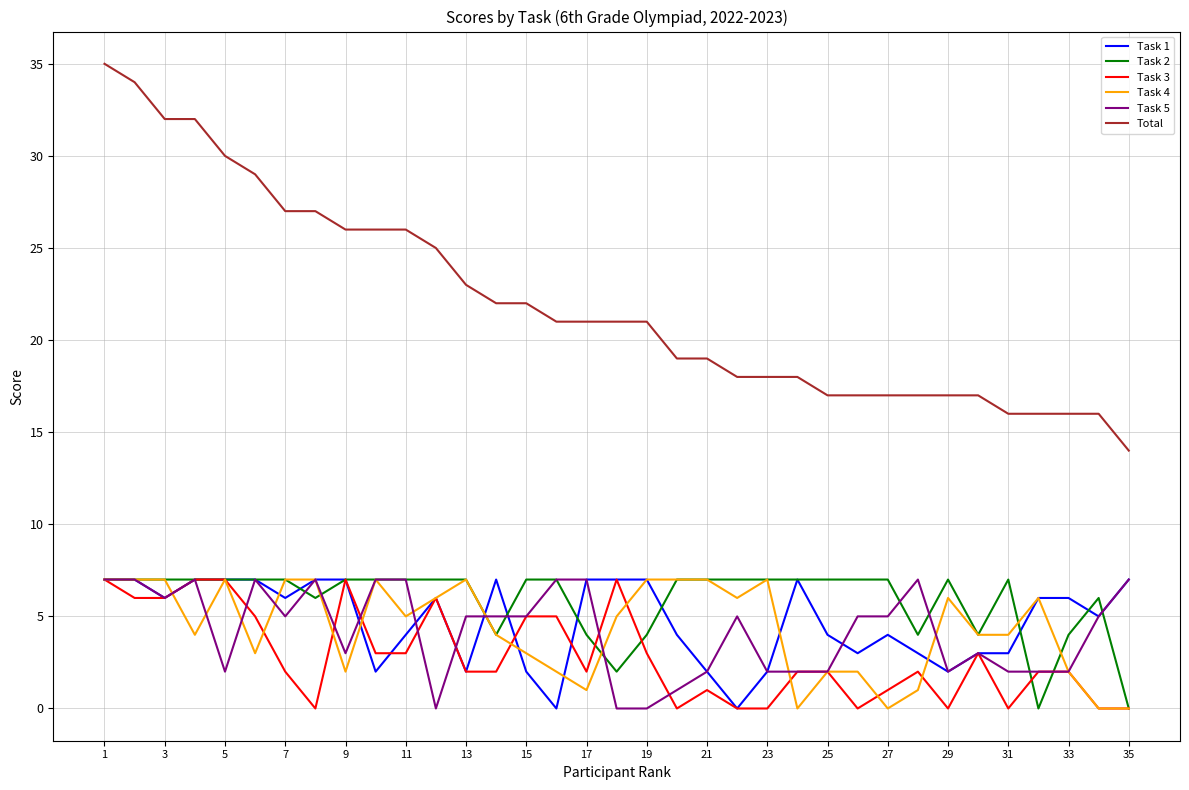

True or false: Total and Task 5 cross at least once.

False